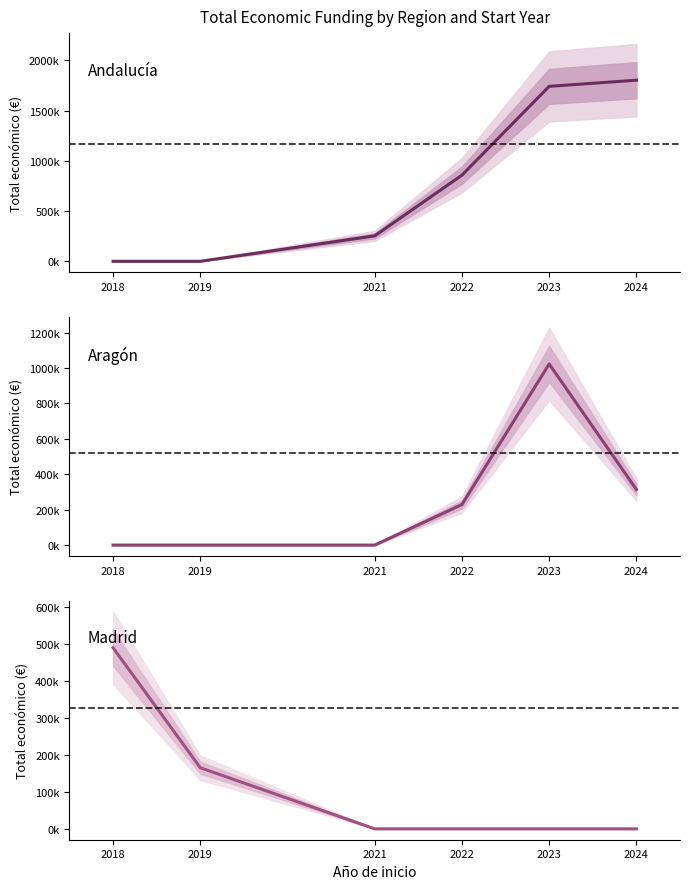

Reading left to right, list all the values displayed in this chart.

Andalucía: 0	0	253495	857625	1741952	1803083
Aragón: 0	0	0	228922	1023167	313813
Madrid: 488820	164995	0	0	0	0